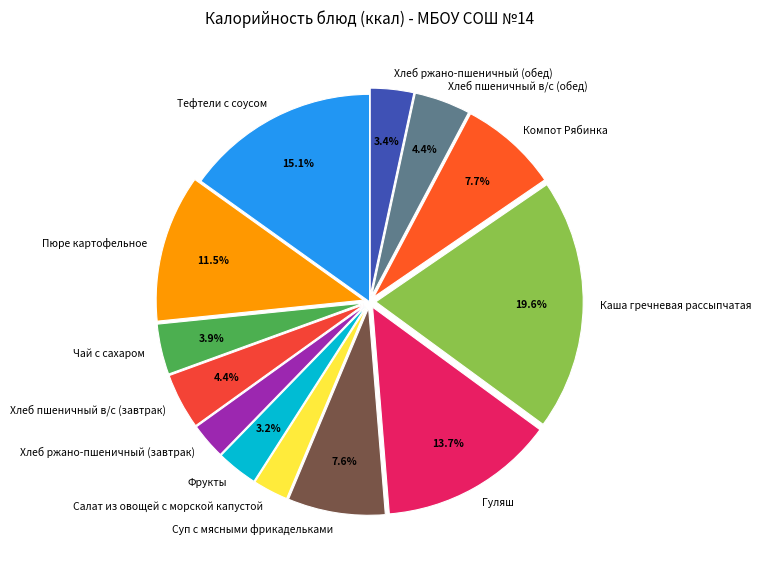

How much of the chart is everything except Хлеб пшеничный в/с (завтрак)?

95.6%